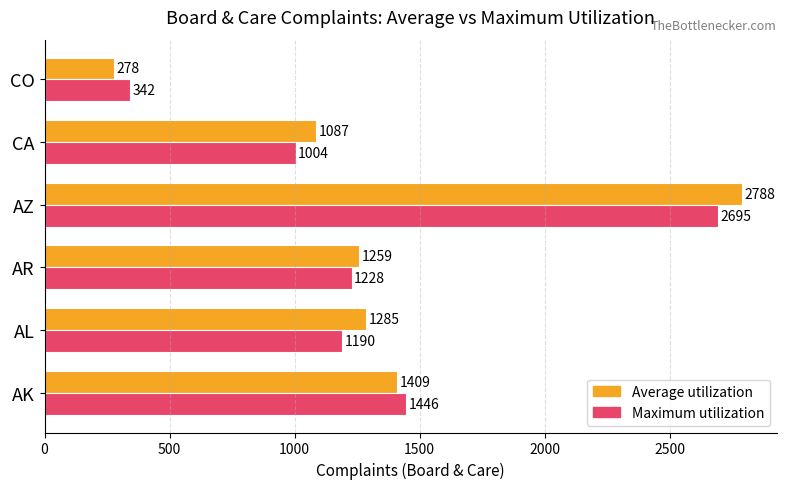

How many categories are shown in the chart?

6